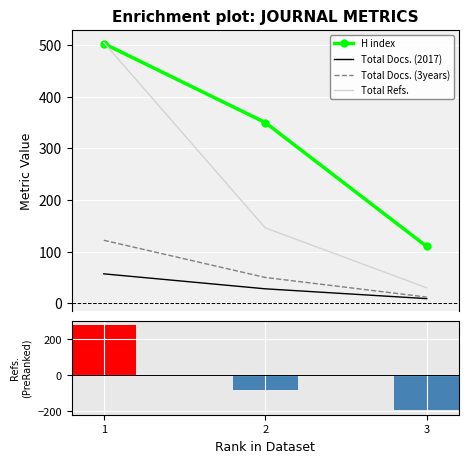

Where does the Total Refs. (centered) series first go above -81?

1